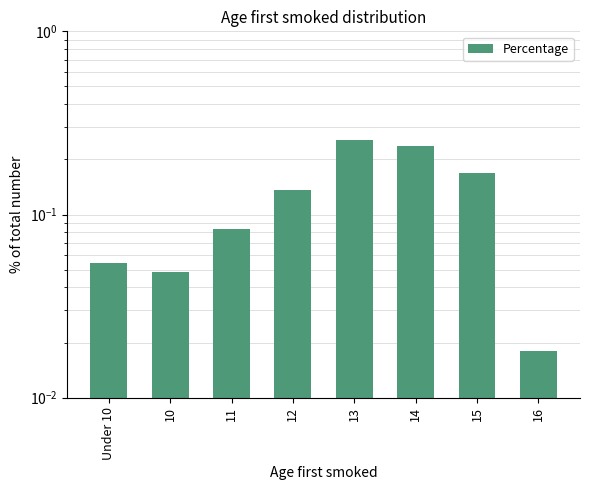

What is the difference between the maximum and second lowest values?

0.2